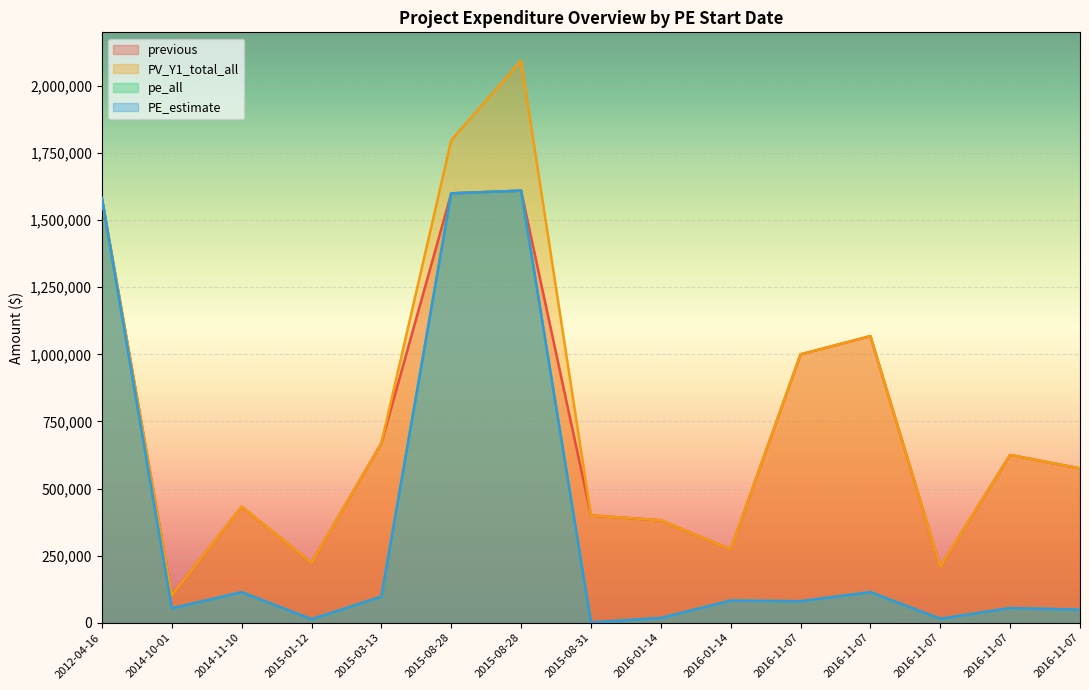

How many data points does each series have?

15